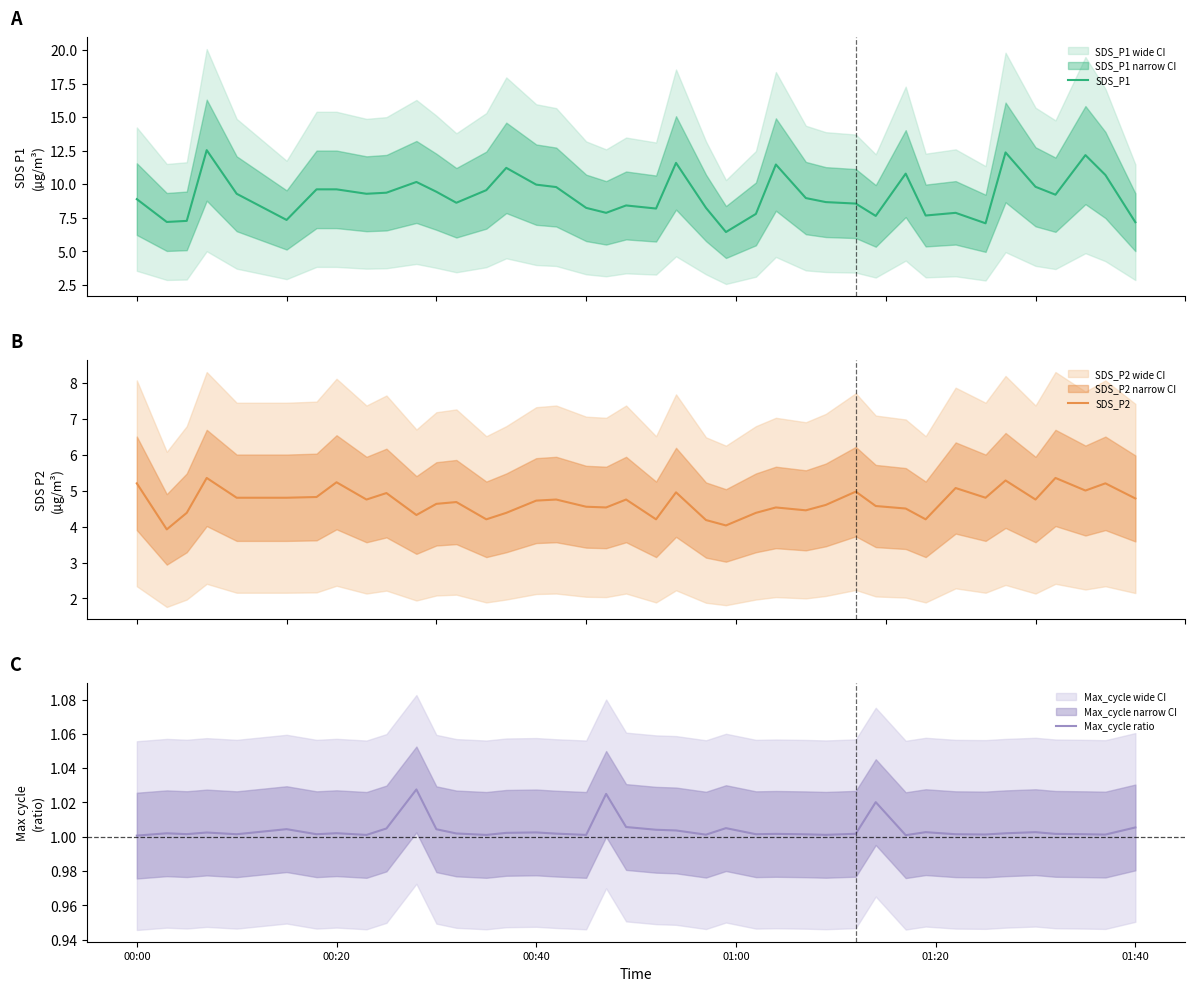

Is it true that Max_cycle ratio equals 1.7 at 00:00?

False